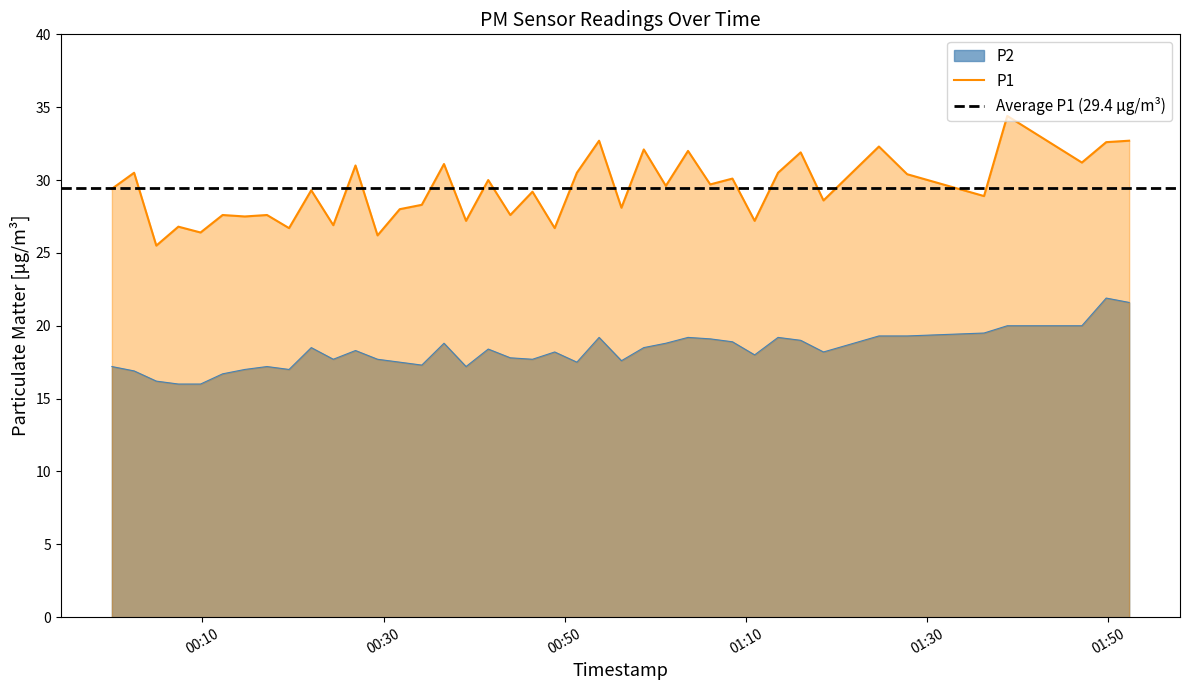

Reading left to right, extract all data points from this chart.

P1: 29.4	30.5	25.5	26.8	26.4	27.6	27.5	27.6	26.7	29.3	26.9	31.0	26.2	28.0	28.3	31.1	27.2	30.0	27.6	29.2	26.7	30.5	32.7	28.1	32.1	29.6	32.0	29.7	30.1	27.2	30.5	31.9	28.6	32.3	30.4	28.9	34.4	31.2	32.6	32.7
P2: 17.2	16.9	16.2	16.0	16.0	16.7	17.0	17.2	17.0	18.5	17.7	18.3	17.7	17.5	17.3	18.8	17.2	18.4	17.8	17.7	18.2	17.5	19.2	17.6	18.5	18.8	19.2	19.1	18.9	18.0	19.2	19.0	18.2	19.3	19.3	19.5	20.0	20.0	21.9	21.6